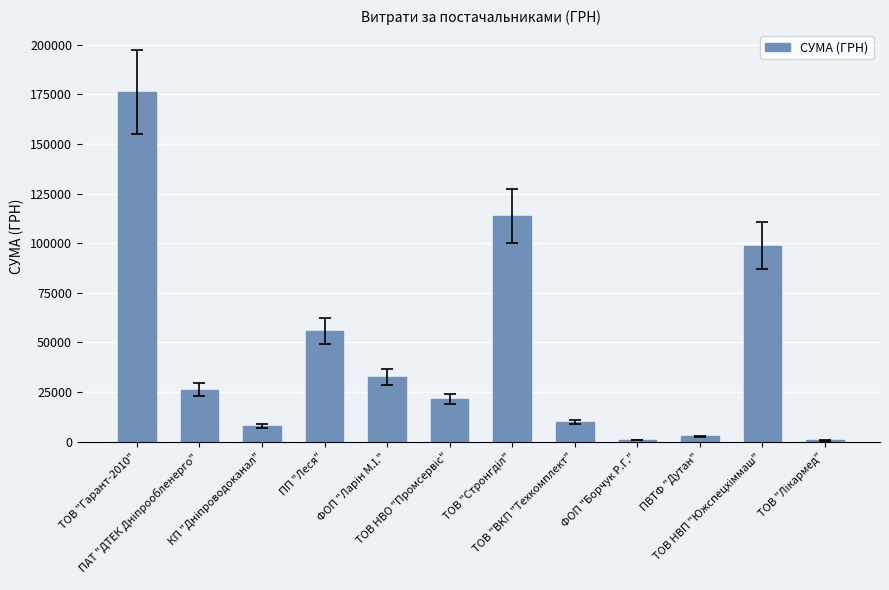

At which category does the chart reach its peak across all series?

ТОВ "Гарант-2010"